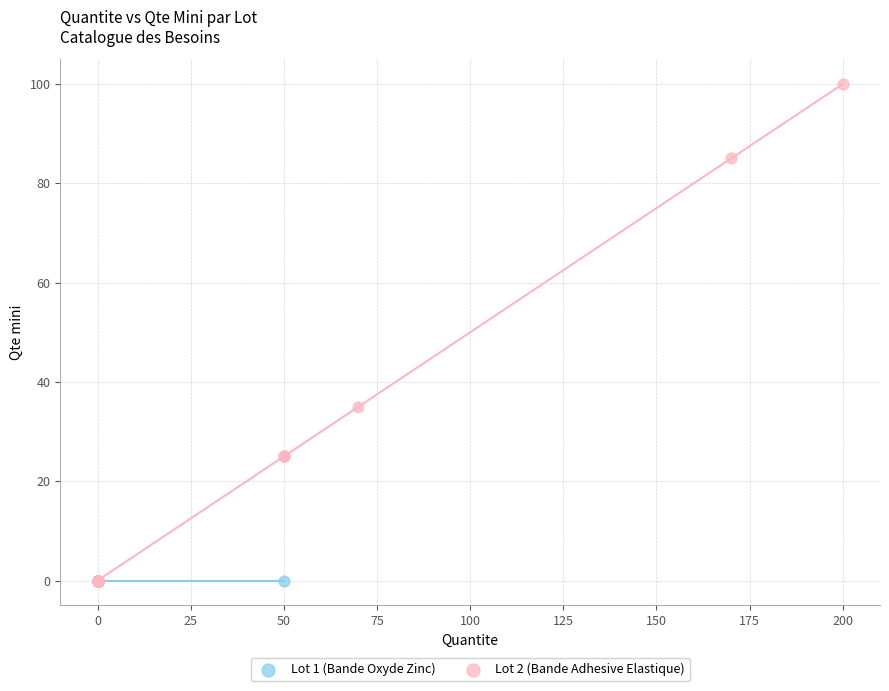

Which series contains the highest Y value?

Lot 2 (Bande Adhesive Elastique)